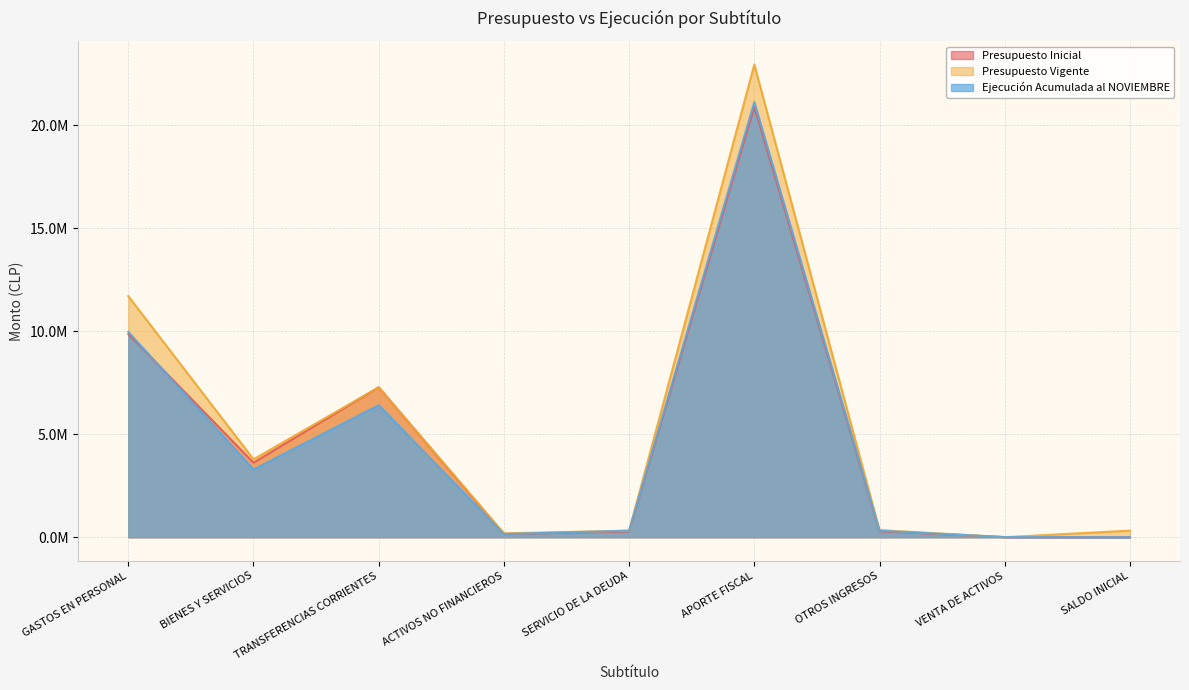

True or false: Presupuesto Inicial and Presupuesto Vigente cross at least once.

False